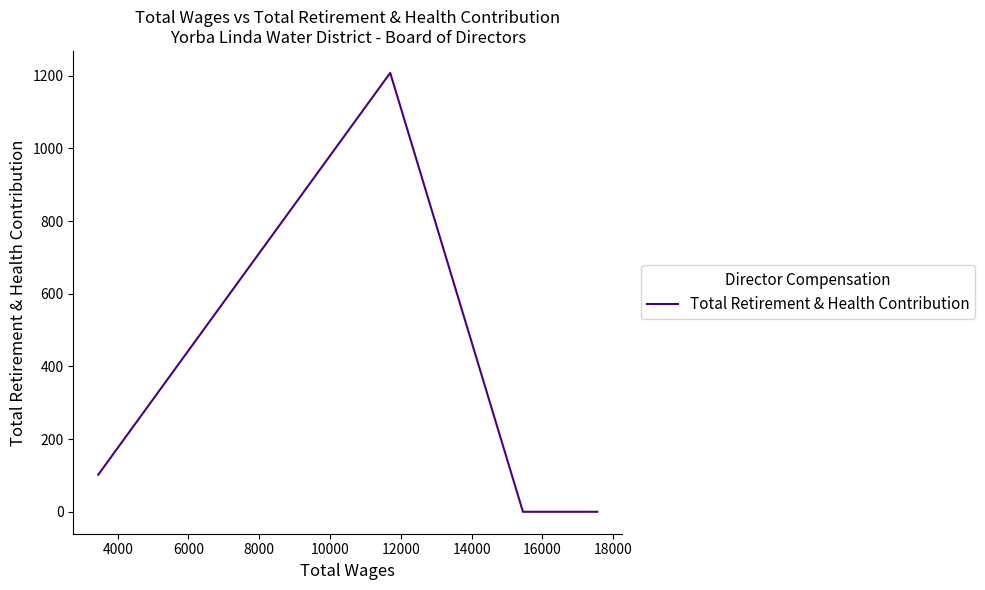

What is the difference between the second highest and minimum values?

102